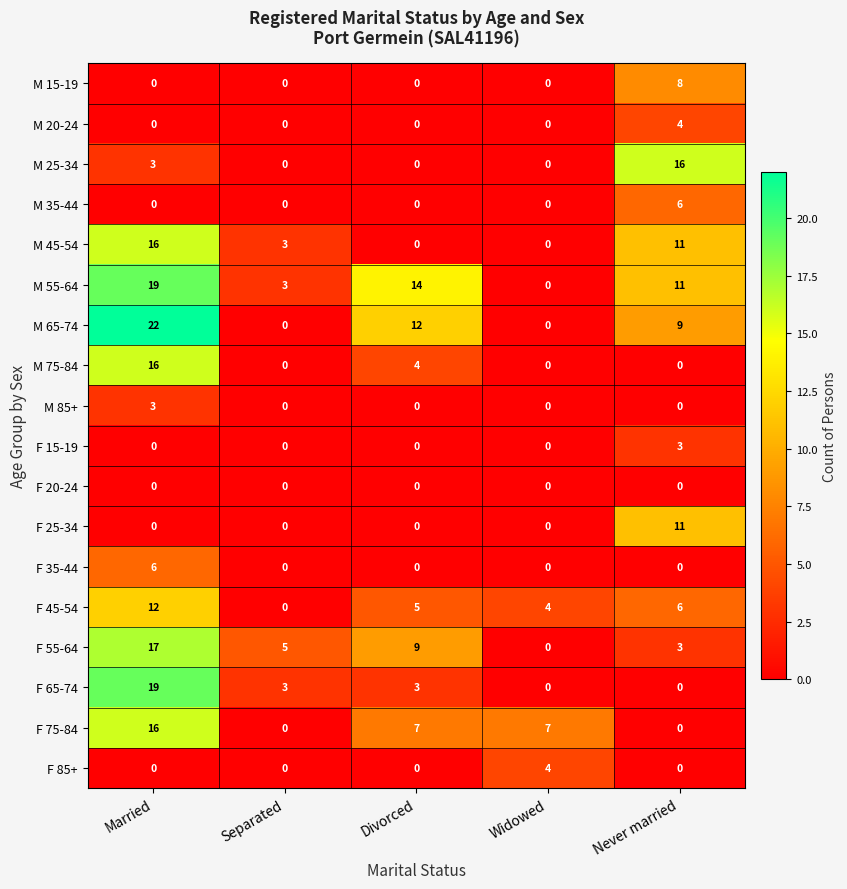

Which series has the largest total across all categories?

M 55-64